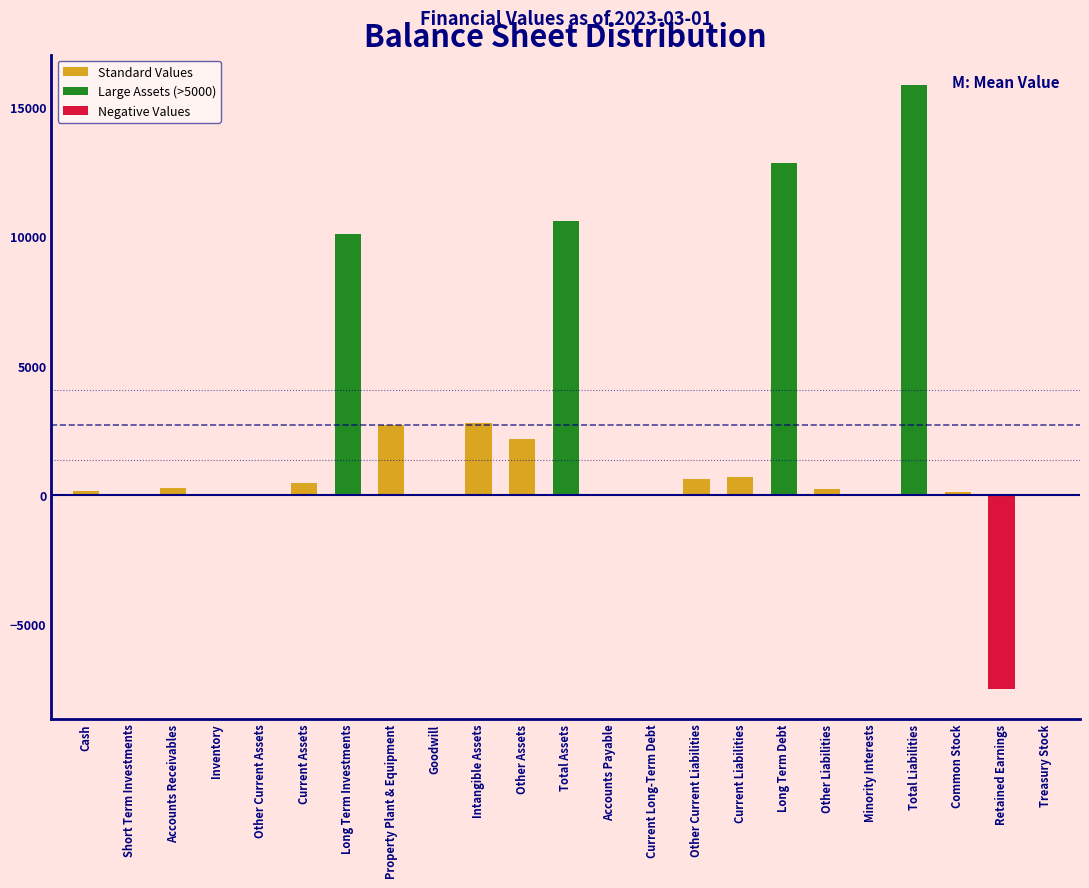

The value at Intangible Assets is 4663.9. True or false?

False